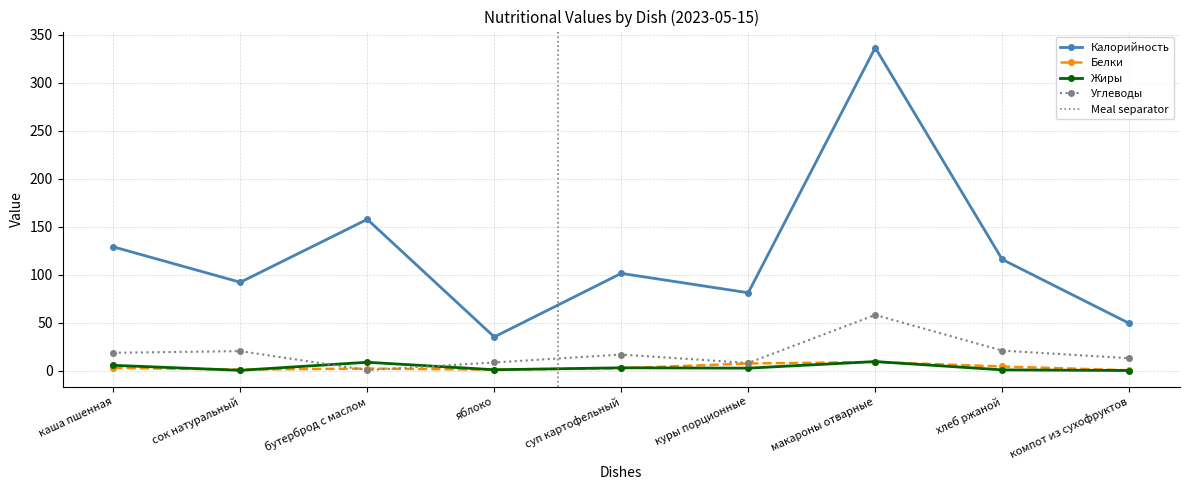

Is it true that Жиры equals 1.8 at суп картофельный?

False